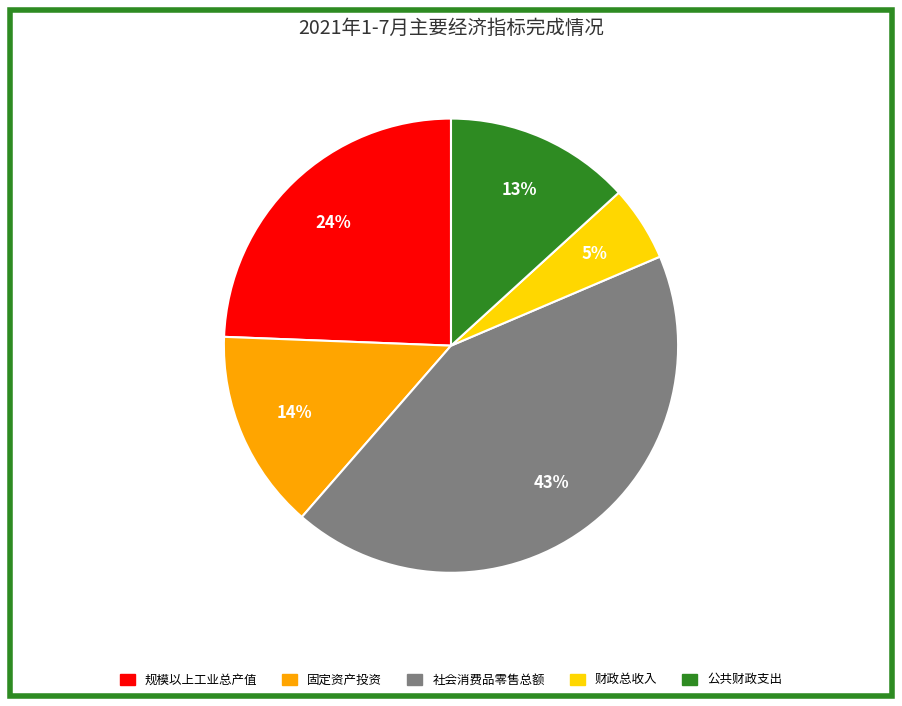

To the nearest percent, what is the difference between the 公共财政支出 and 固定资产投资 slice percentages?

1%